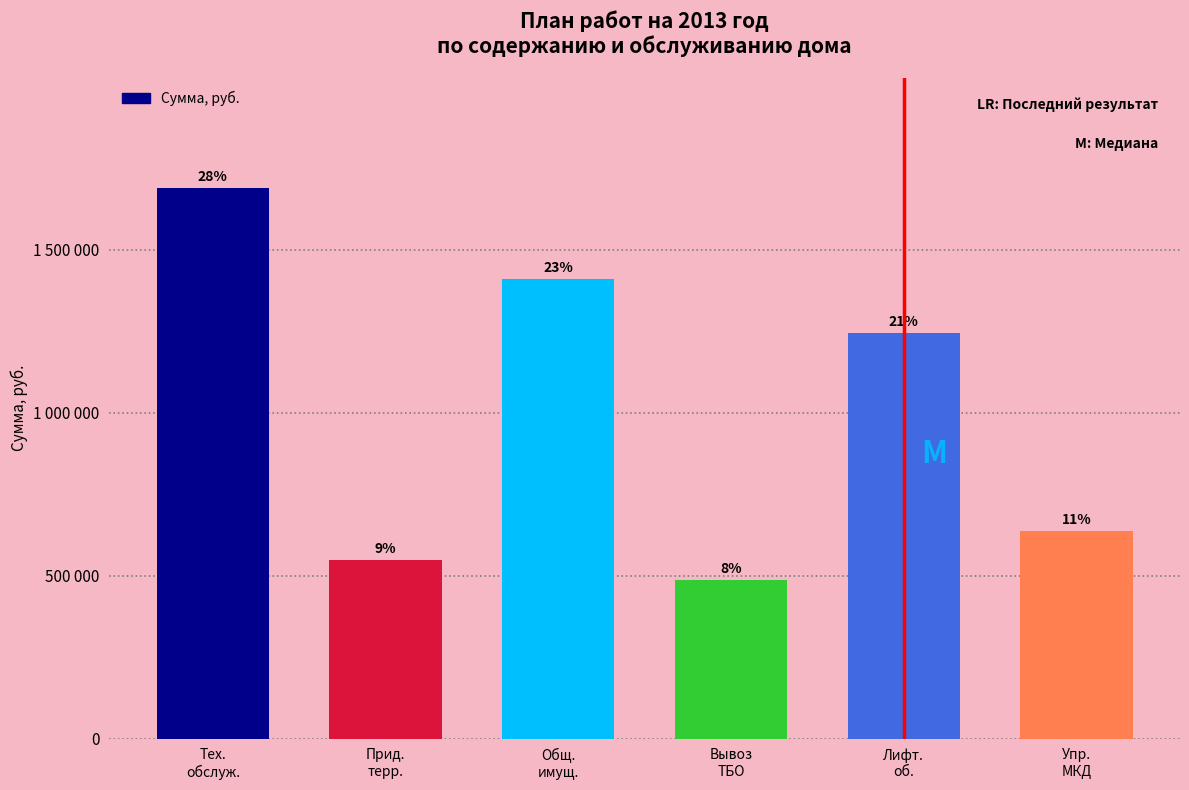

Are the bars horizontal?

No